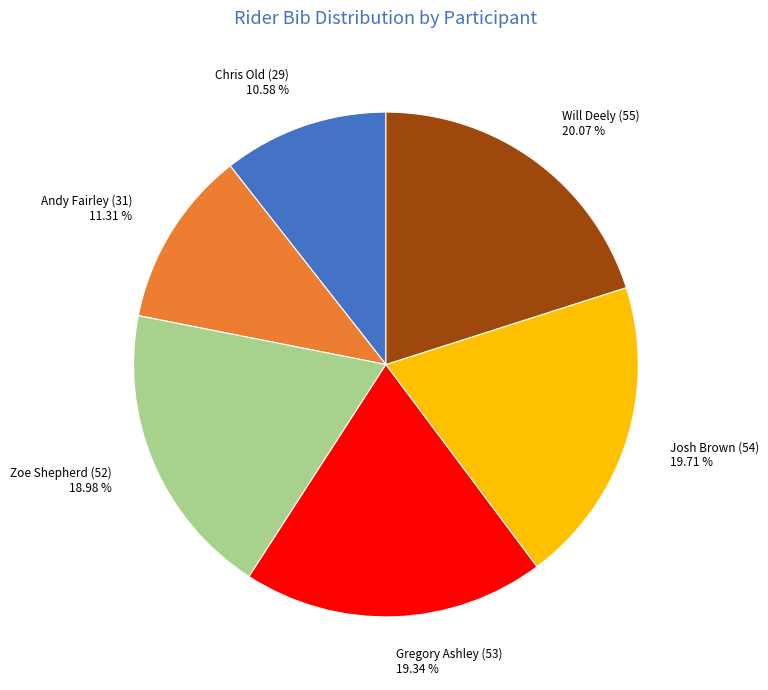

To the nearest percent, what portion does Chris Old (29) represent?

11%